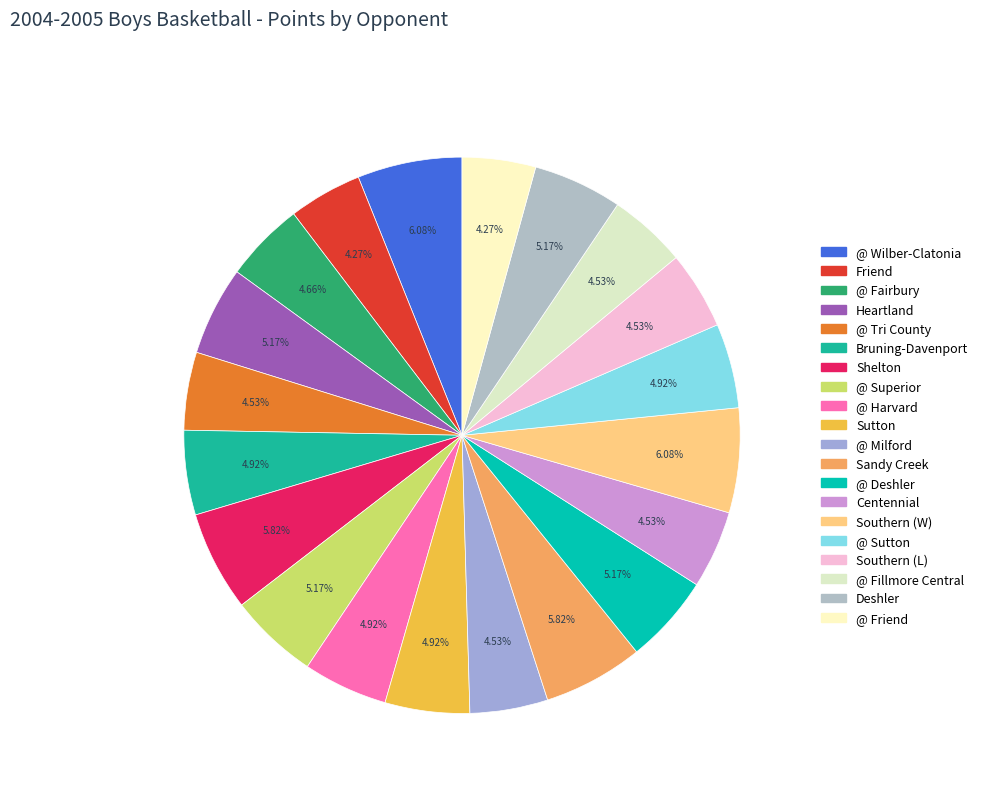

To the nearest percent, what is the combined percentage of @ Fillmore Central and Southern (L)?

9%